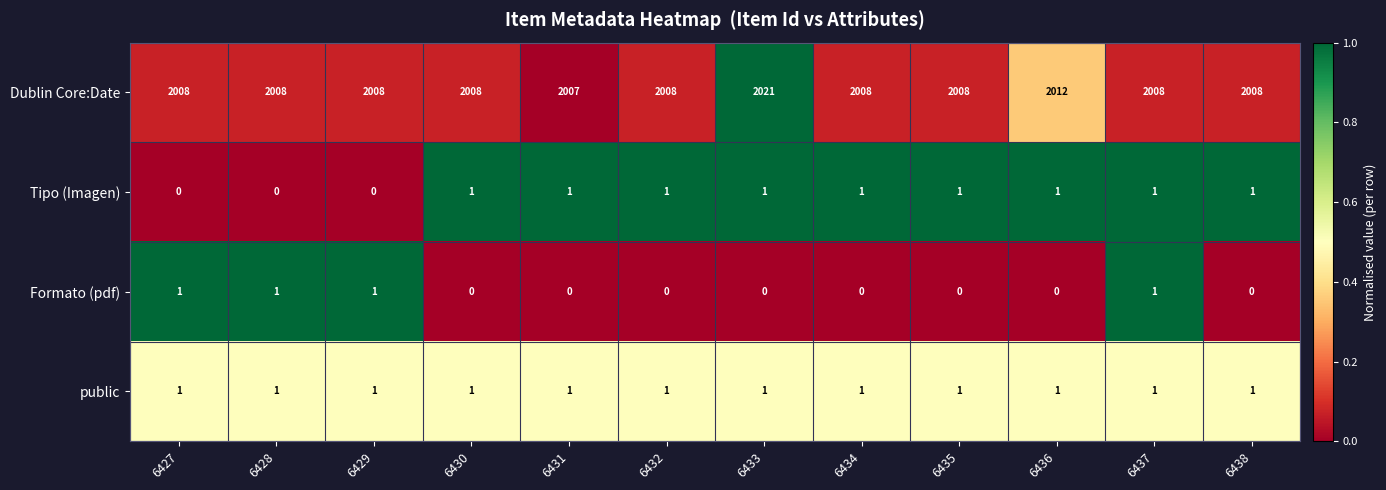

The Formato (pdf) series shows 0 at 6435. True or false?

True